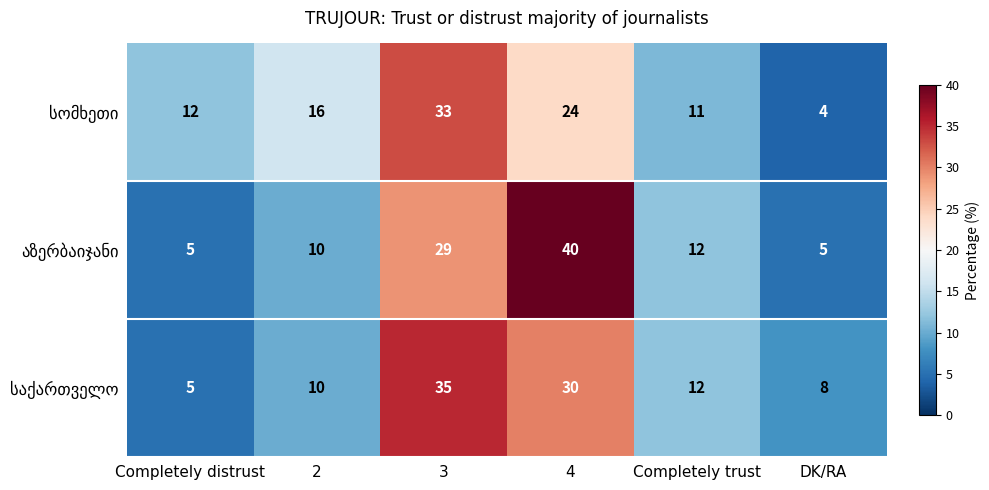

What is the spread (max minus min) of values at DK/RA?

4